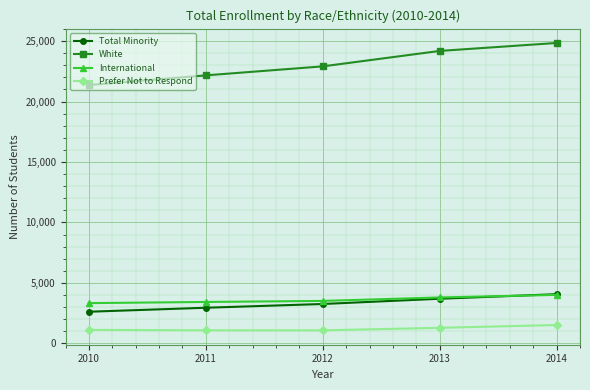

True or false: White and Prefer Not to Respond intersect in this chart.

False